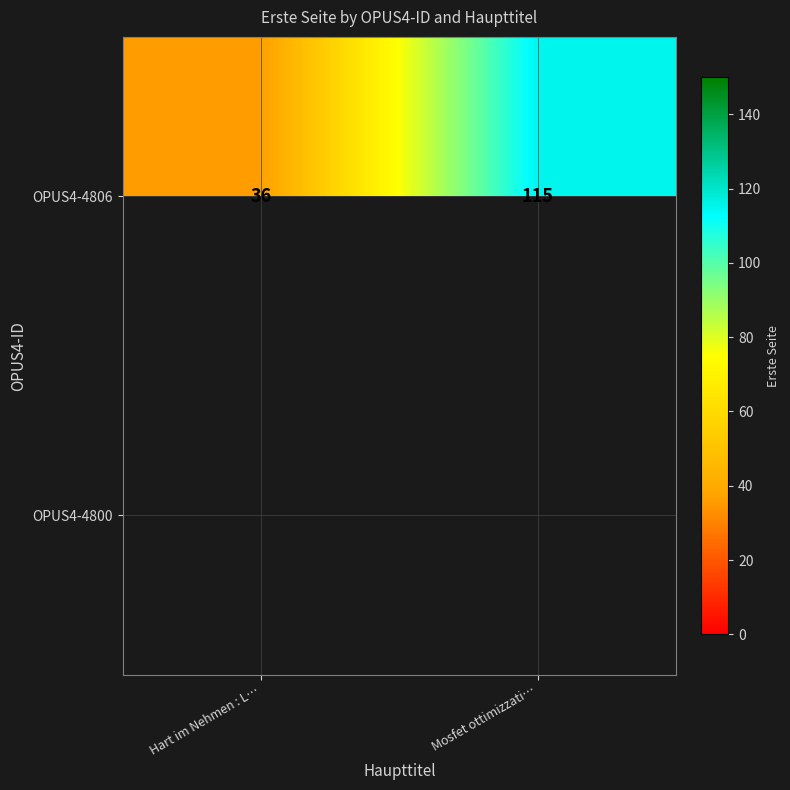

What is the lowest value of the OPUS4-4806 series?

36